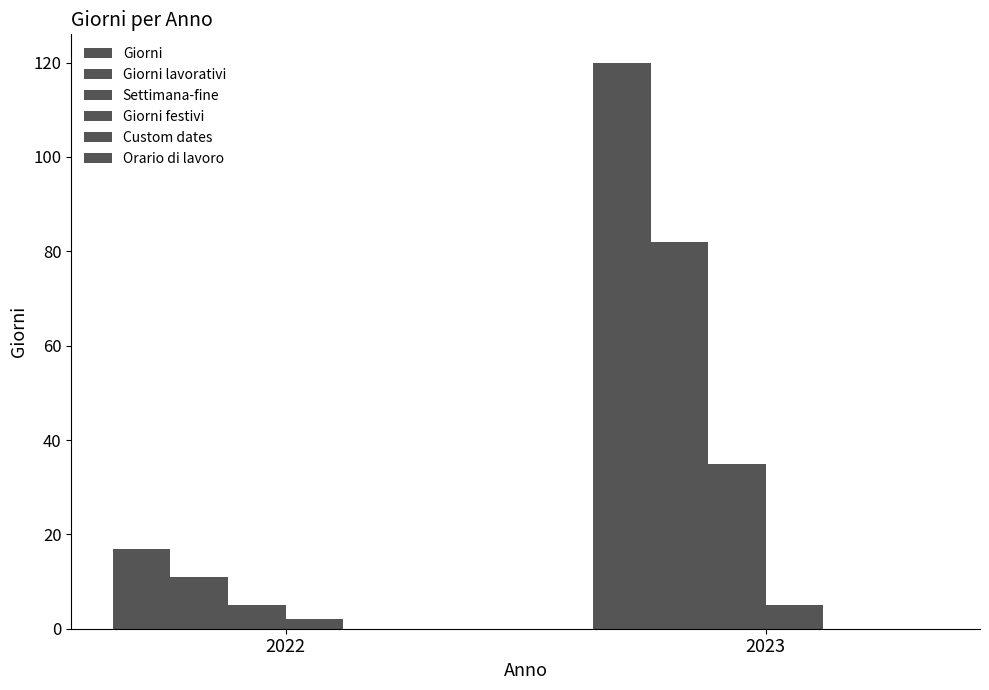

Between 2023 and 2022, which is larger?

2023